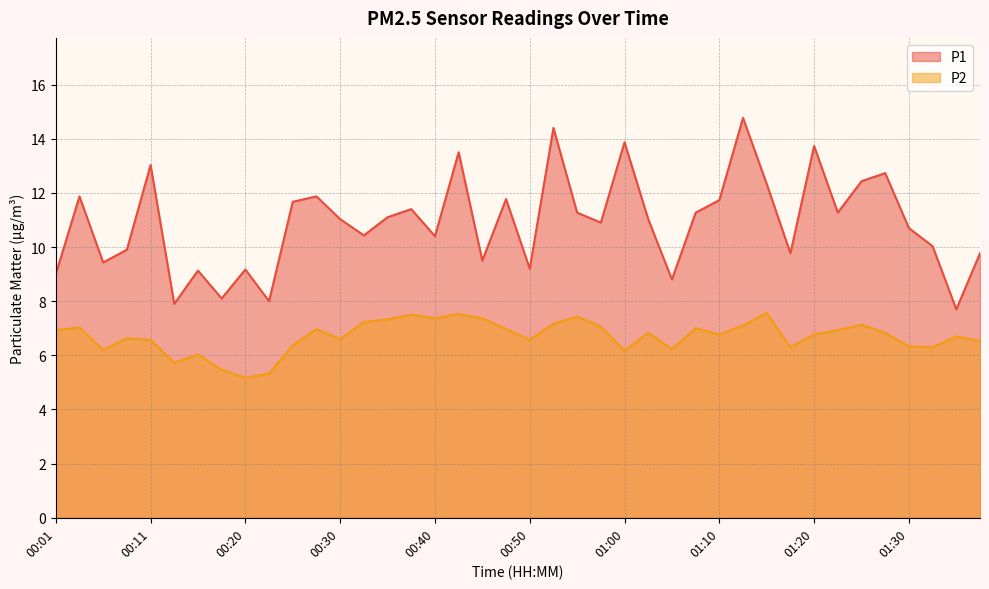

At which category is the sum across all series the highest?

01:12